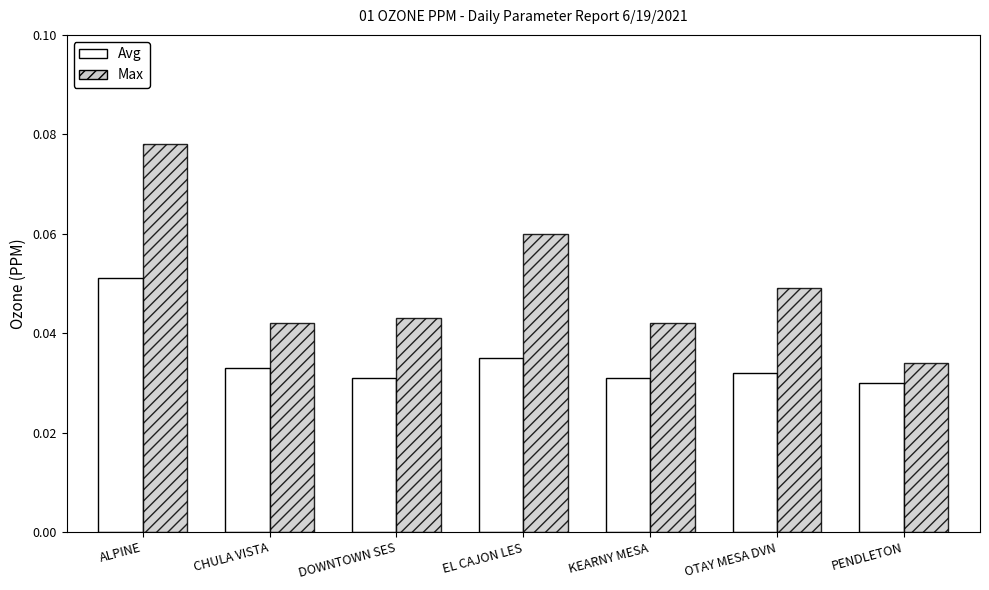

Which series changed the most between DOWNTOWN SES and PENDLETON?

Max